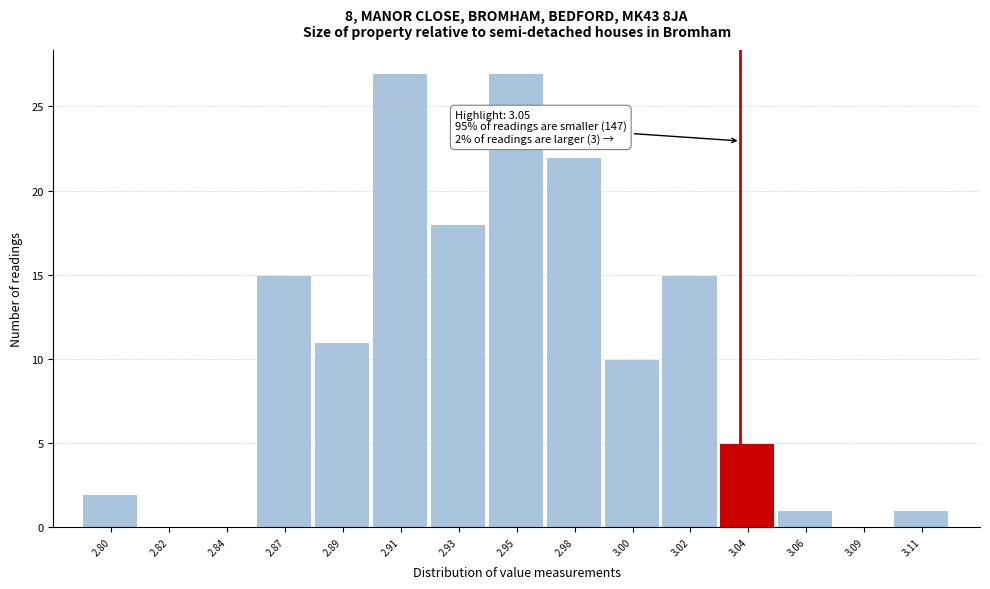

Reading right to left, what are all the values shown in this chart?

3.11=1	3.09=0	3.06=1	3.04=5	3.02=15	3.00=10	2.98=22	2.95=27	2.93=18	2.91=27	2.89=11	2.87=15	2.84=0	2.82=0	2.80=2